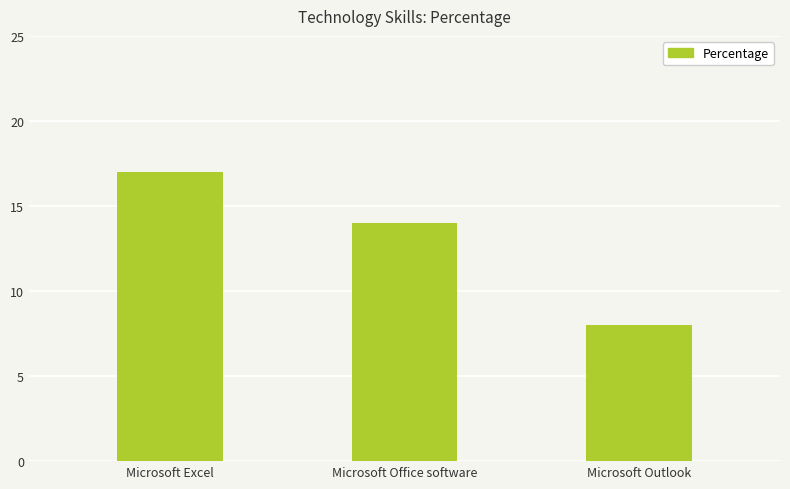

Rank the categories by value from highest to lowest.

Microsoft Excel, Microsoft Office software, Microsoft Outlook